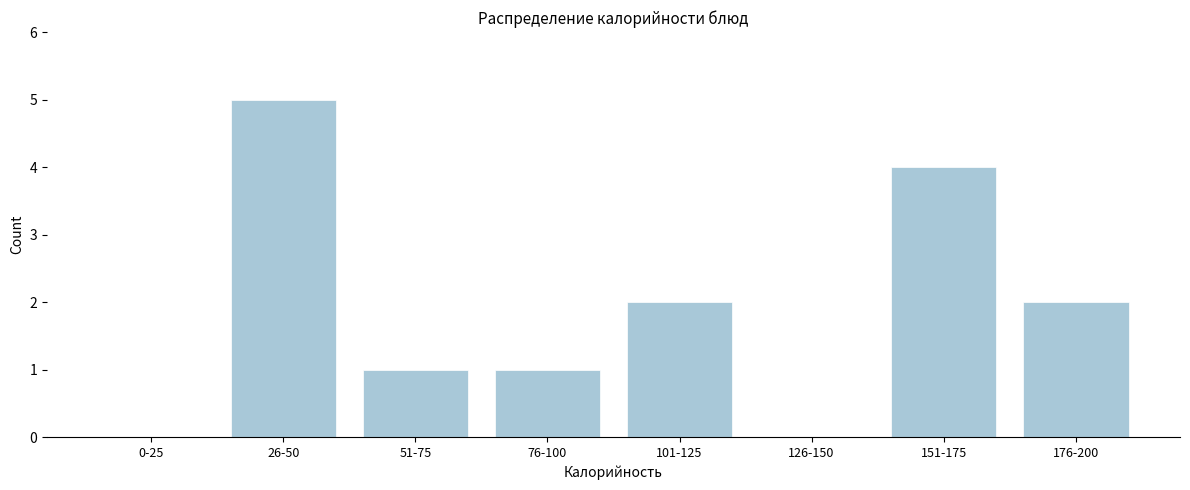

Reading left to right, transcribe all the data shown in this chart.

0-25=0	26-50=5	51-75=1	76-100=1	101-125=2	126-150=0	151-175=4	176-200=2